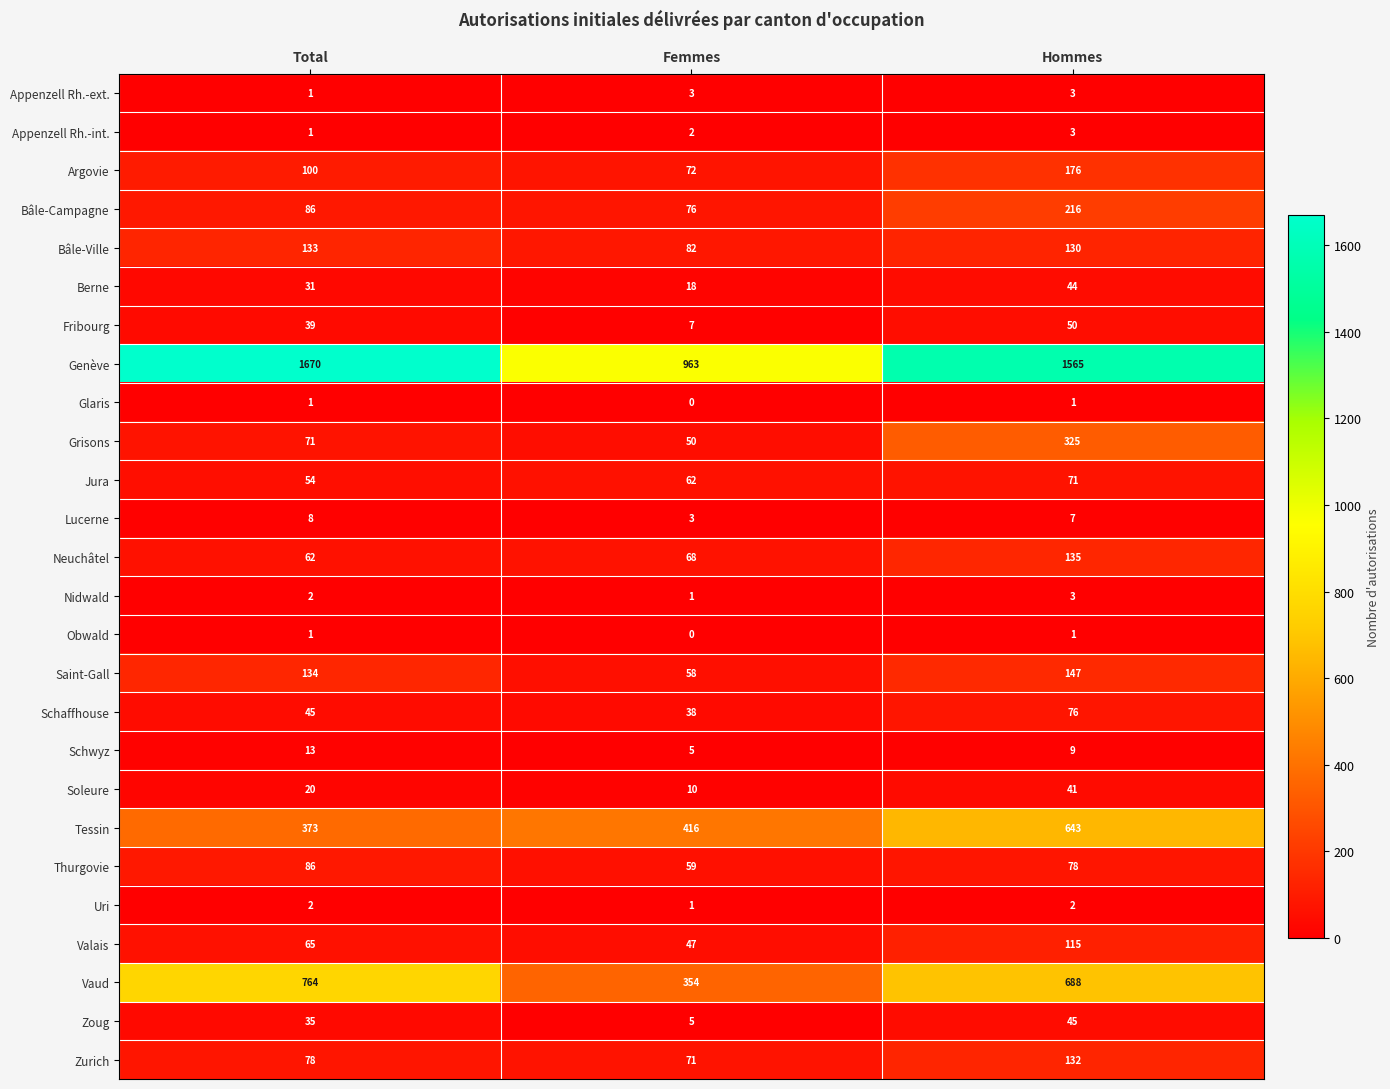

How many Vaud values are between 354 and 764?

3